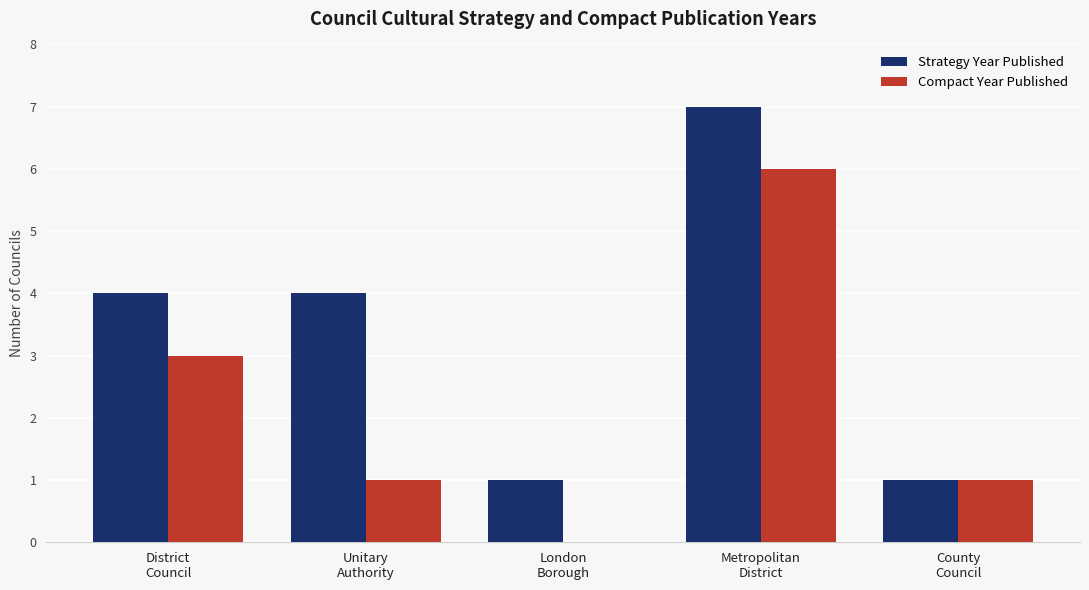

How many Strategy Year Published values are between 1 and 4?

4